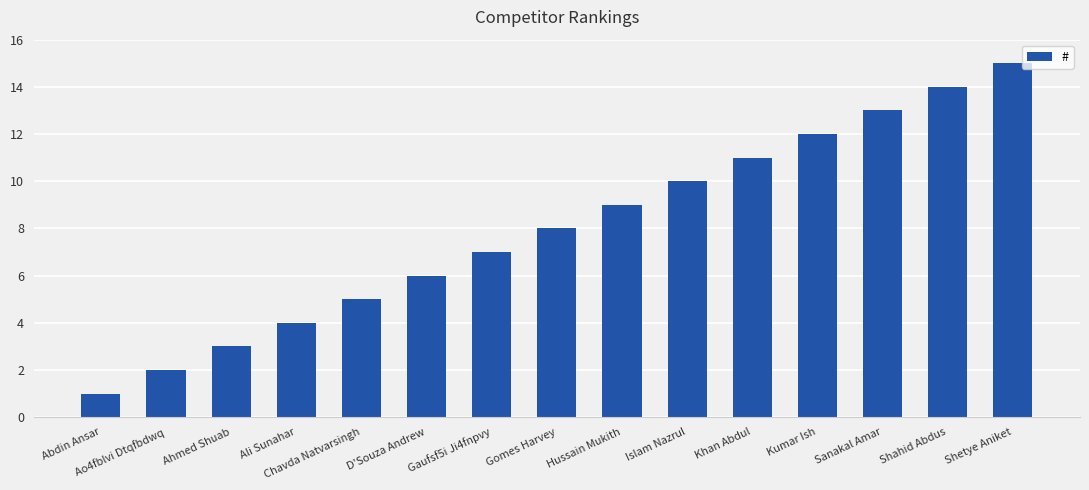

Rank the categories by value from lowest to highest.

Abdin Ansar, Ao4fblvi Dtqfbdwq, Ahmed Shuab, Ali Sunahar, Chavda Natvarsingh, D'Souza Andrew, Gaufsf5i Ji4fnpvy, Gomes Harvey, Hussain Mukith, Islam Nazrul, Khan Abdul, Kumar Ish, Sanakal Amar, Shahid Abdus, Shetye Aniket